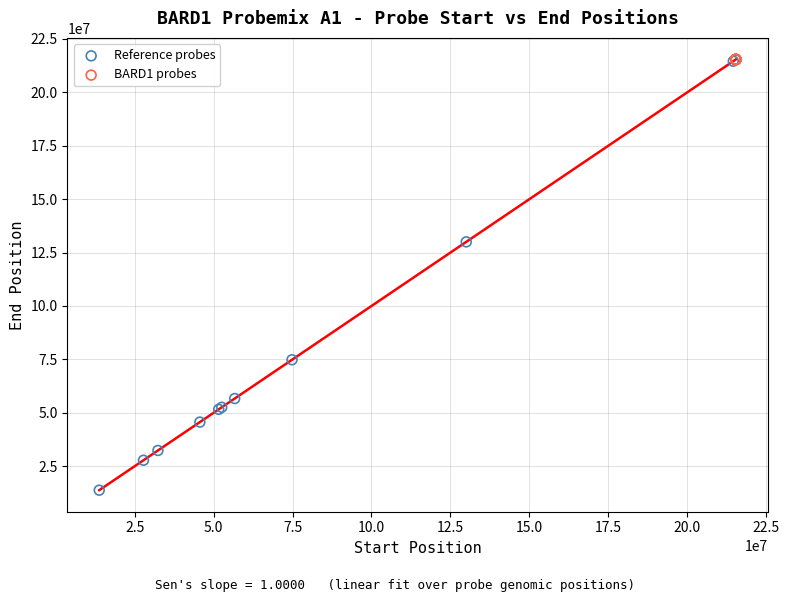

Which series reaches the minimum Y coordinate?

Reference probes